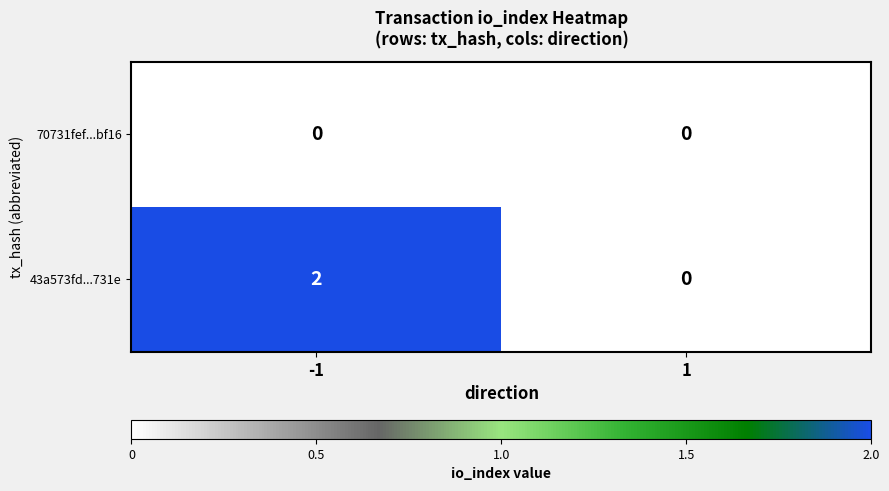

Between -1 and 1, which series saw the biggest shift?

43a573fd...731e